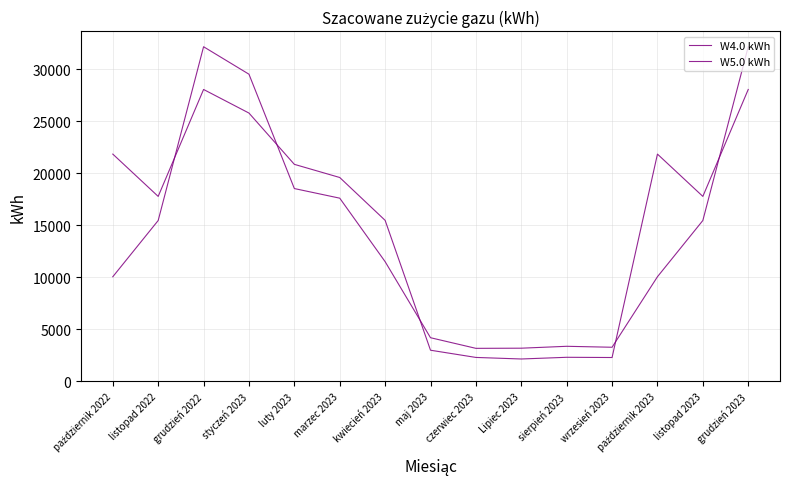

Does the chart display data point markers on the line(s)?

No